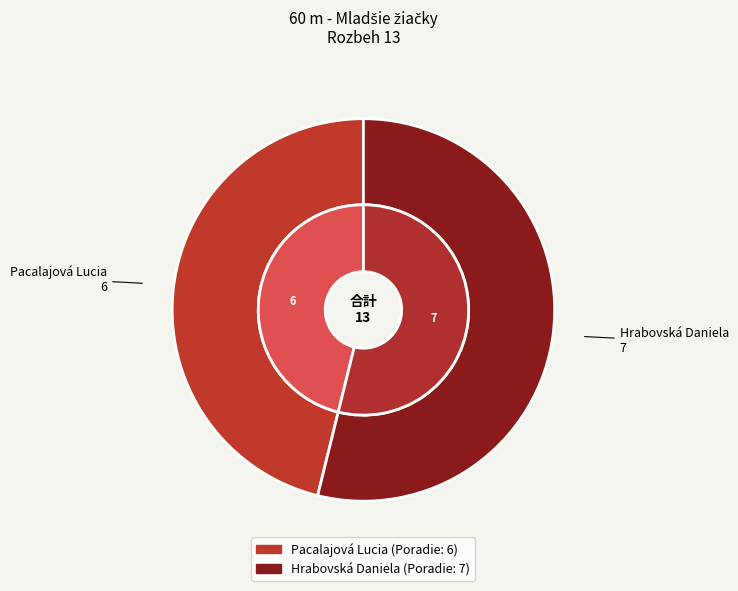

To the nearest percent, what is the combined percentage of Pacalajová Lucia and Hrabovská Daniela?

100%